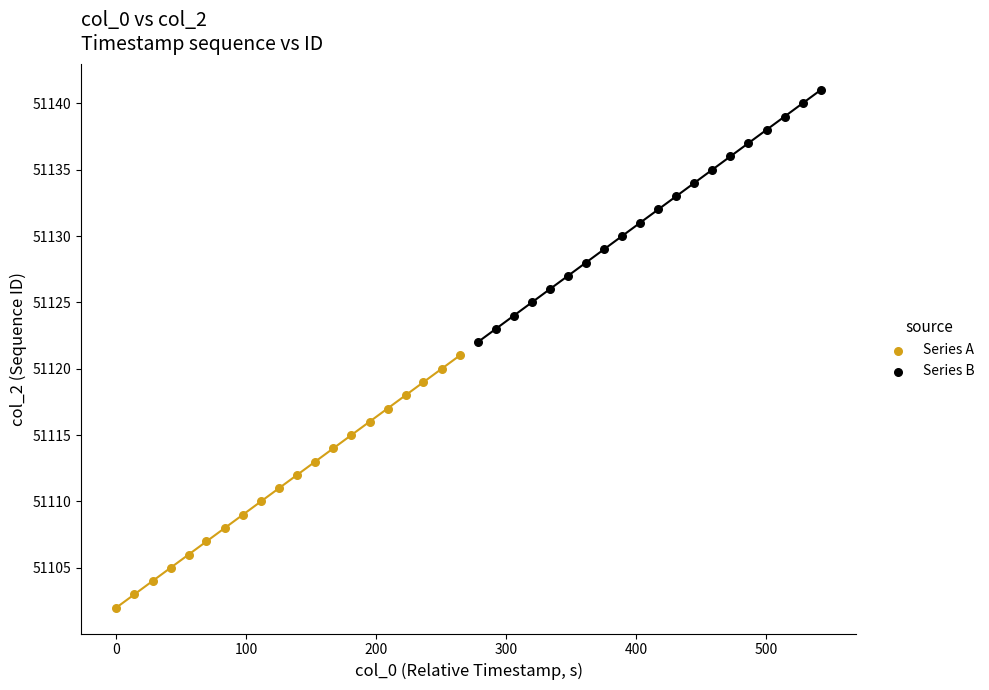

Which series reaches the maximum Y coordinate?

Series B